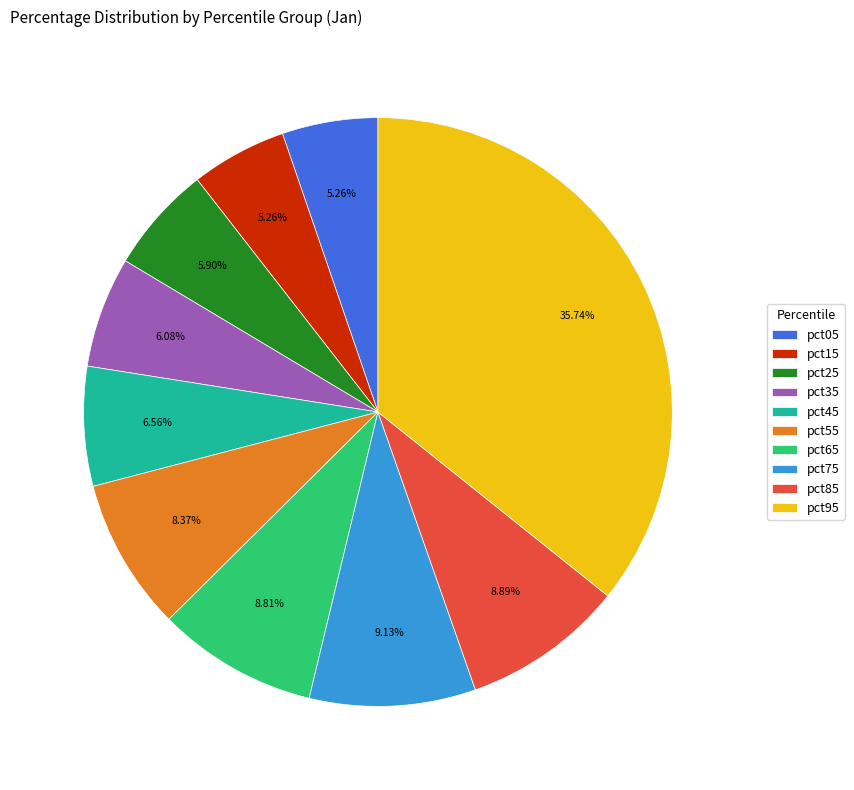

To the nearest percent, what portion does pct35 represent?

6%